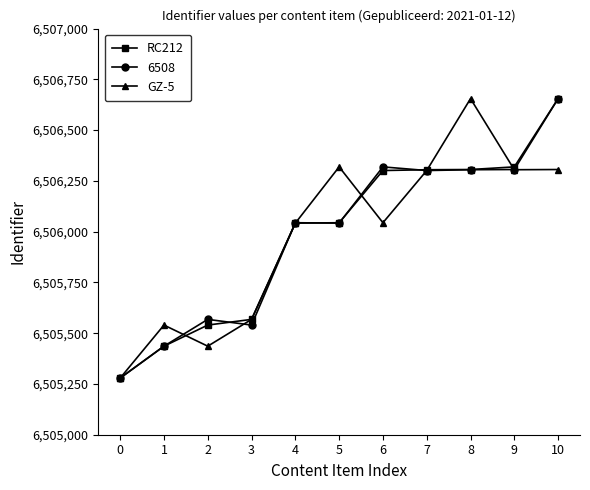

At which label is GZ-5 closest to 6505967?

4